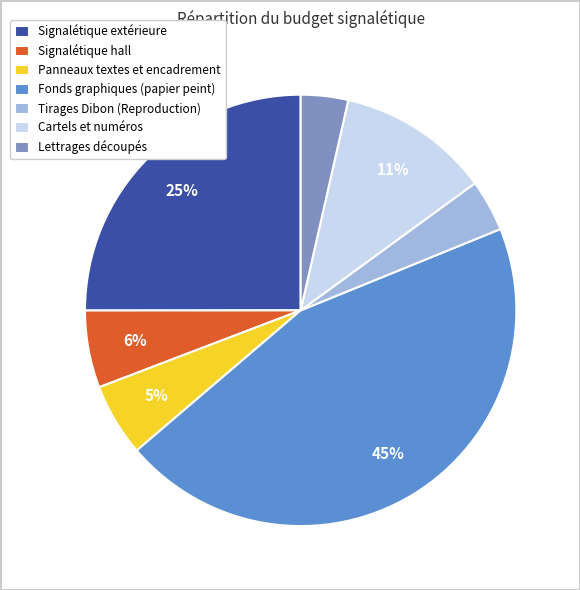

How many slices are in this pie chart?

7